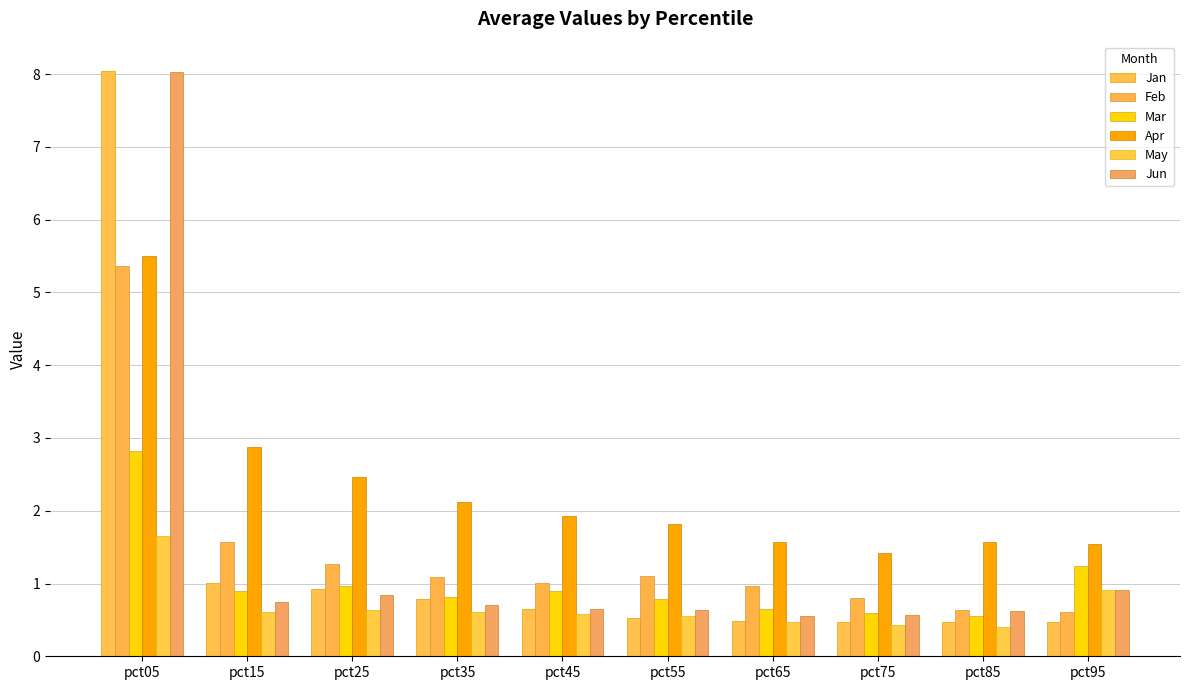

Does the chart contain any negative values?

No